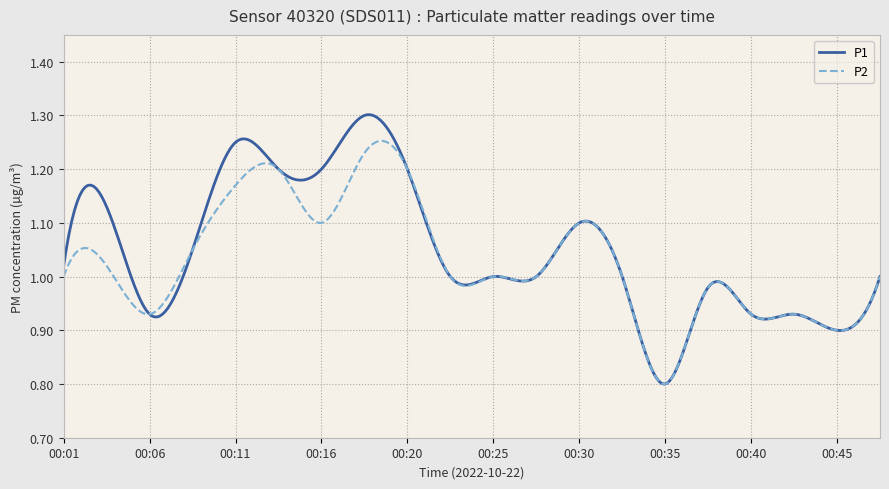

Rank the series by their maximum value, from lowest to highest.

P2, P1